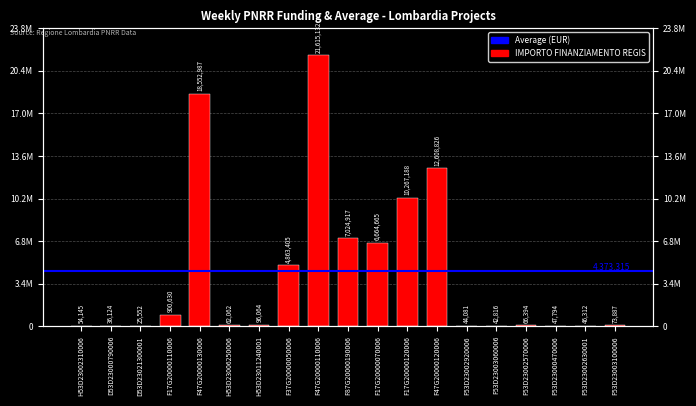

How many bars are there in total?

19